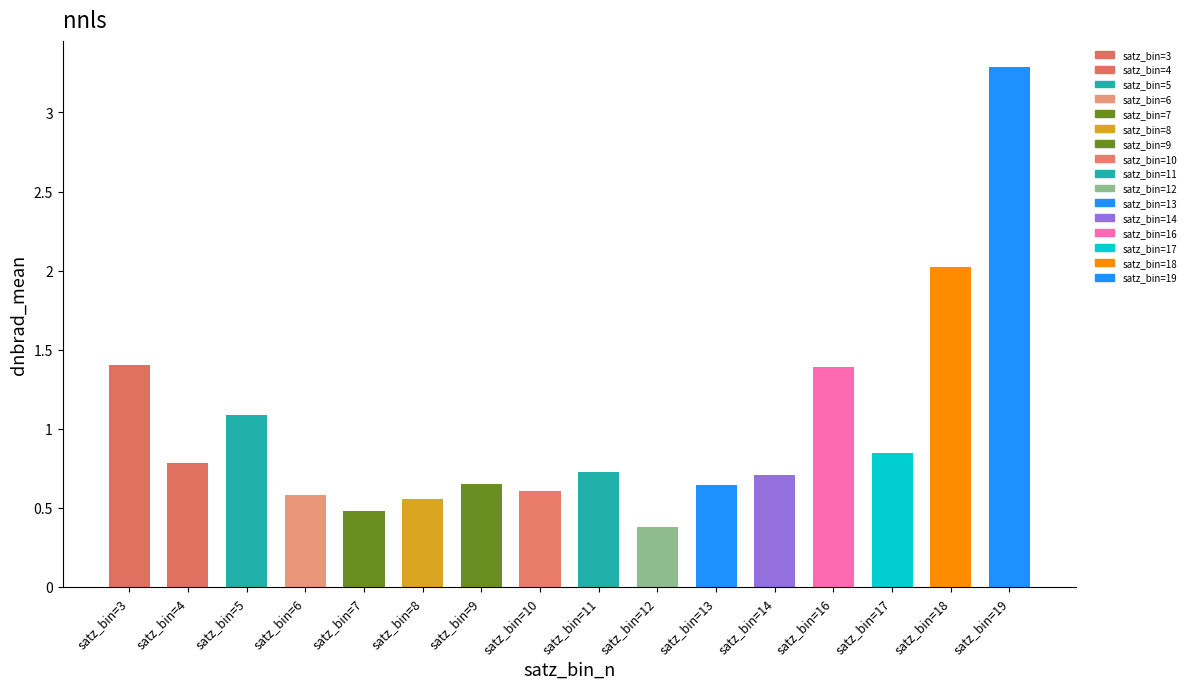

Is it true that the value at satz_bin=16 is 1.4?

True